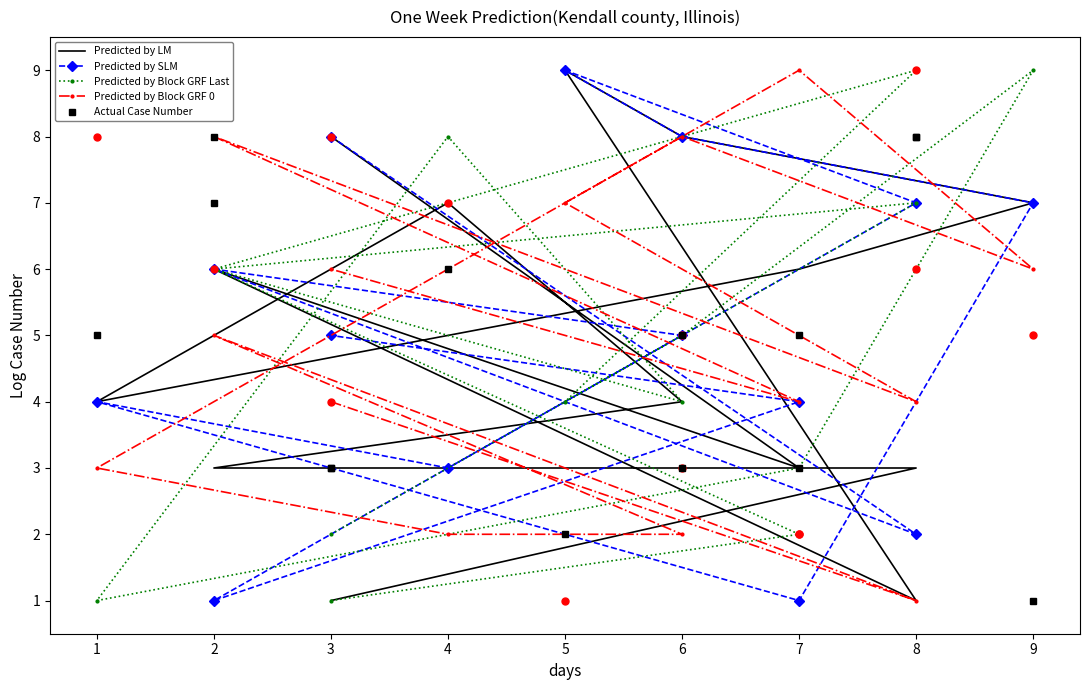

What is the sum of all Predicted by Block GRF Last values?

67